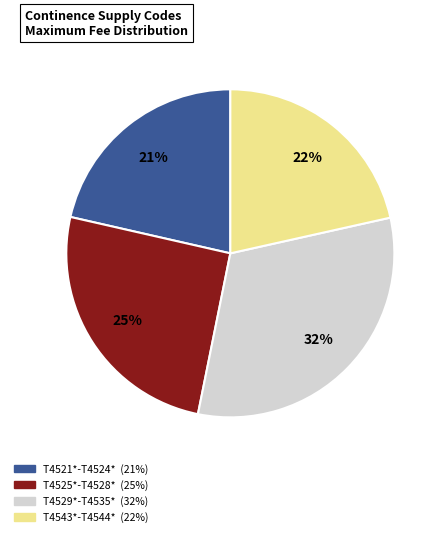

To the nearest percent, what is the average slice percentage?

25%